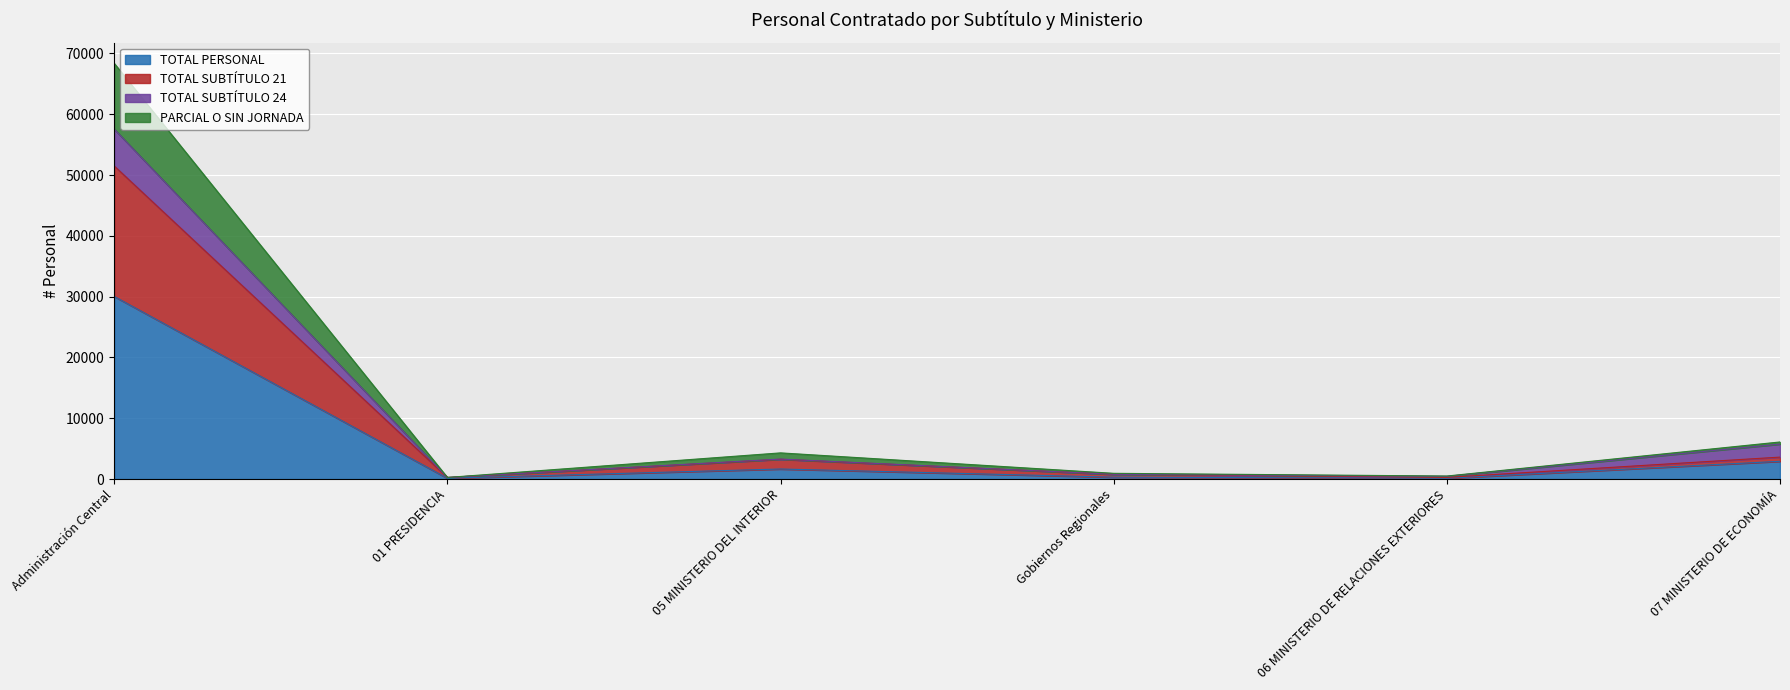

Which category has the highest value in the TOTAL PERSONAL series?

Administración Central